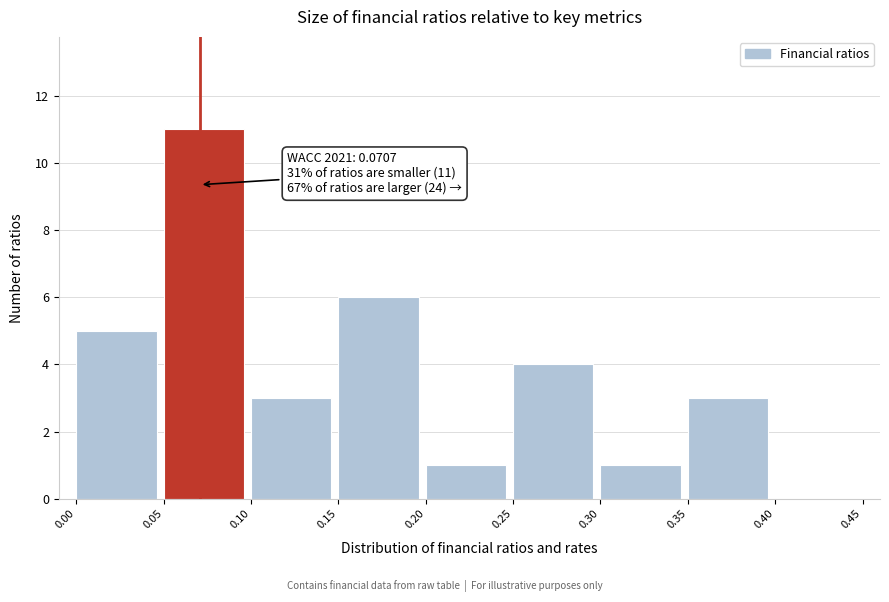

Which range on the x-axis has the tallest bar?

0.05 to 0.10